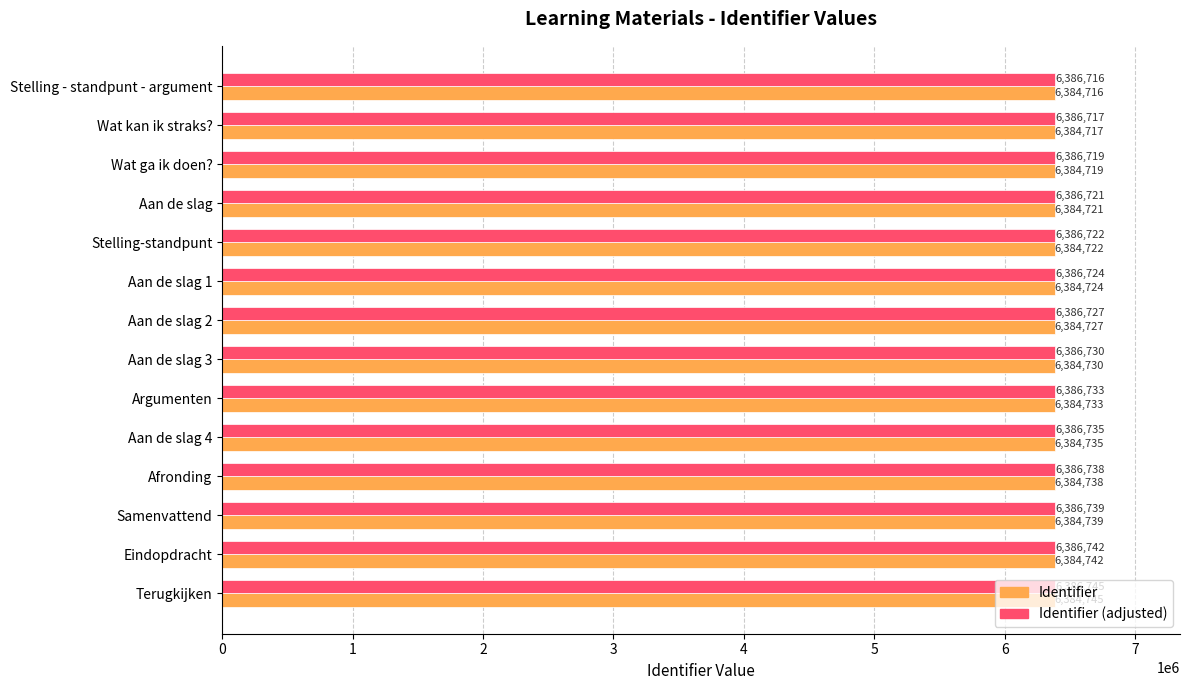

What is the spread (max minus min) of values at Aan de slag?

2000